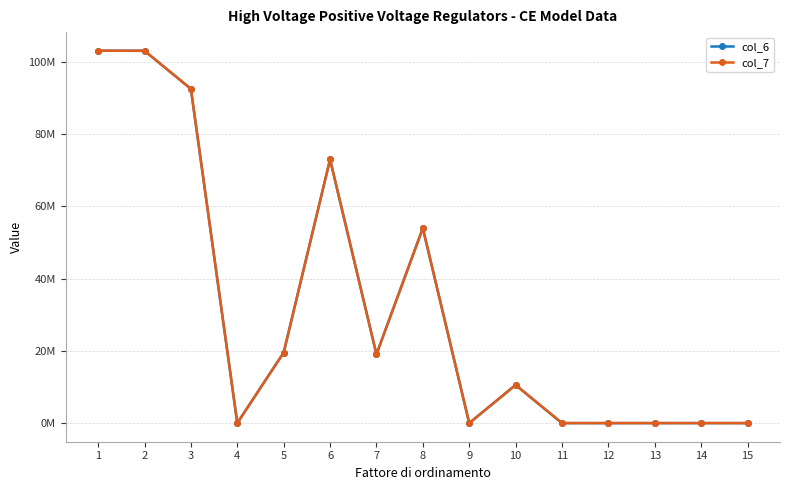

Is it true that col_6 equals 0 at 15?

True